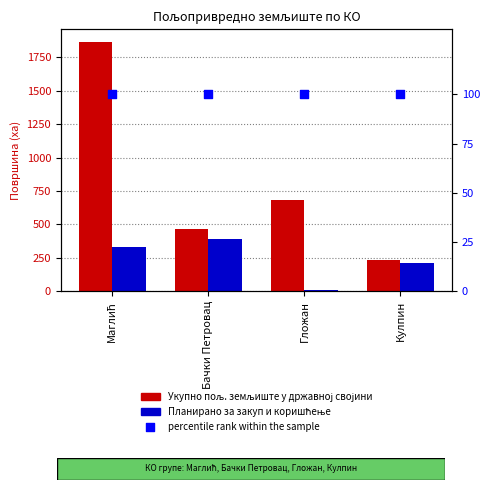

What is the total value across all series at Бачки Петровац?

952.5